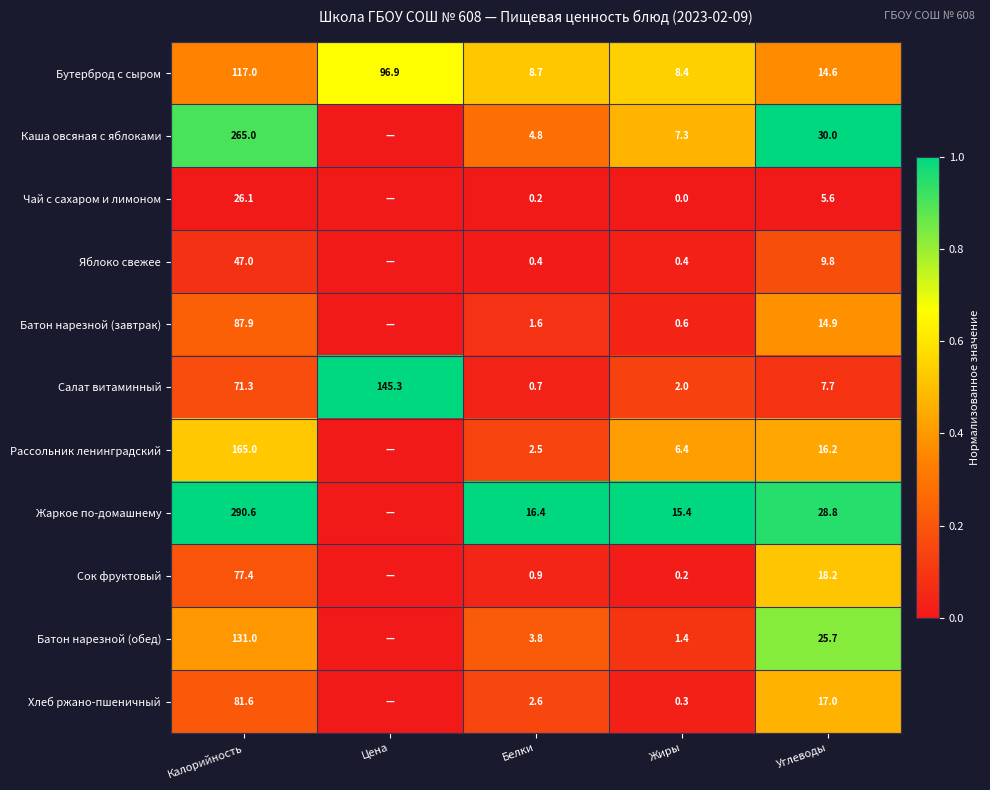

What is the maximum value shown in the chart?

1.0